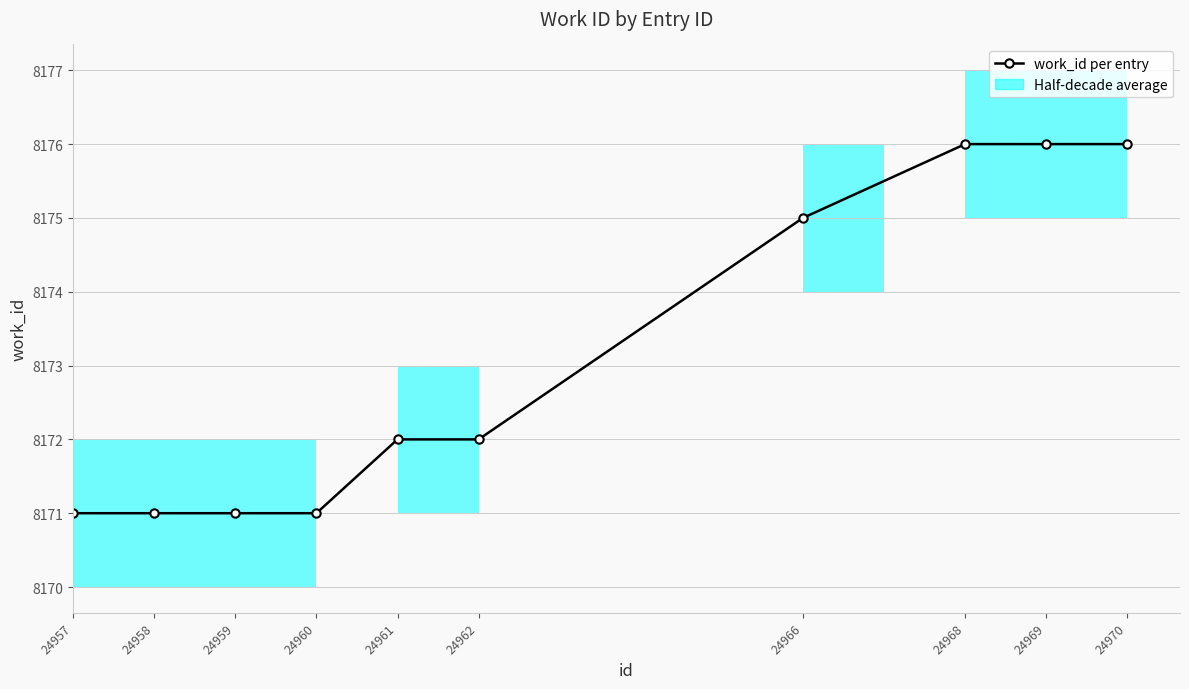

Approximately how many times larger is the value at 24968 compared to 24958?

1.0